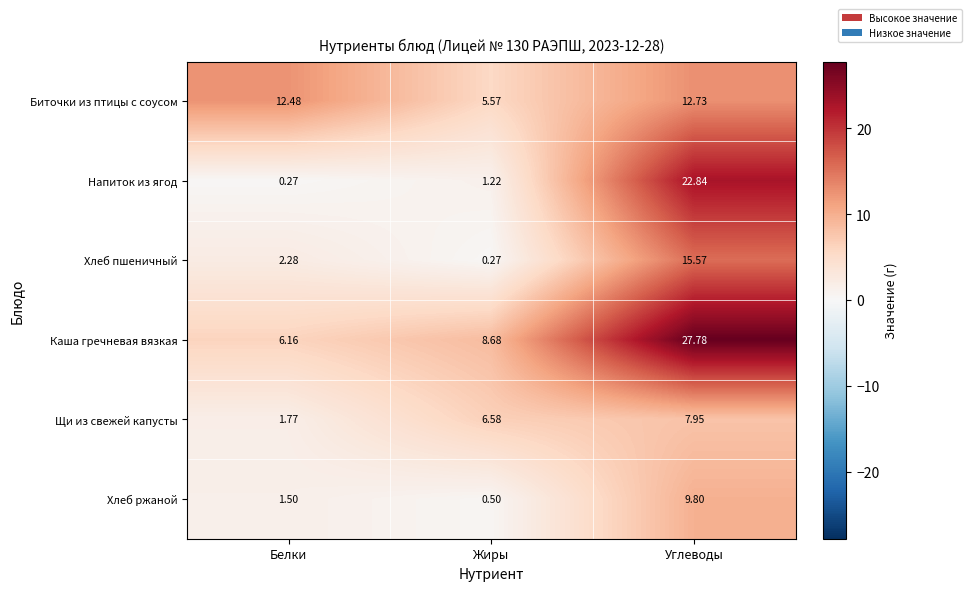

At which category does the chart reach its peak across all series?

Углеводы